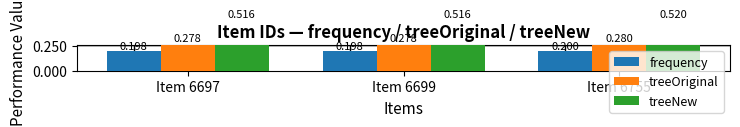

At which category does the chart reach its minimum across all series?

Item 6697